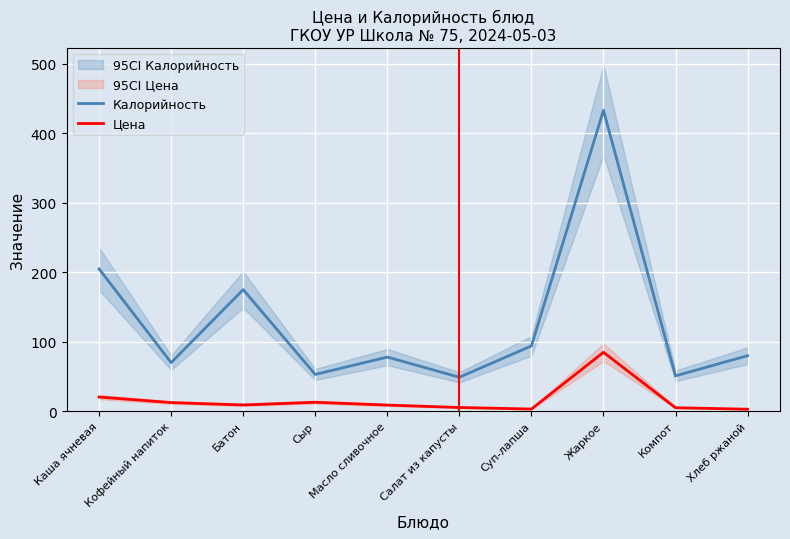

What is the label of the 1st point from the left?

Каша ячневая